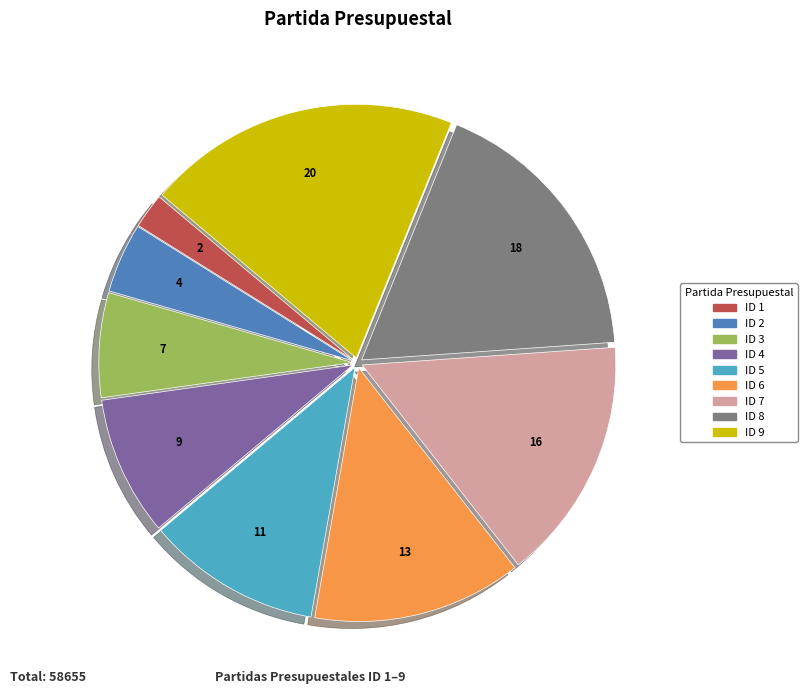

Is it true that ID 5 is 11% of the pie?

True